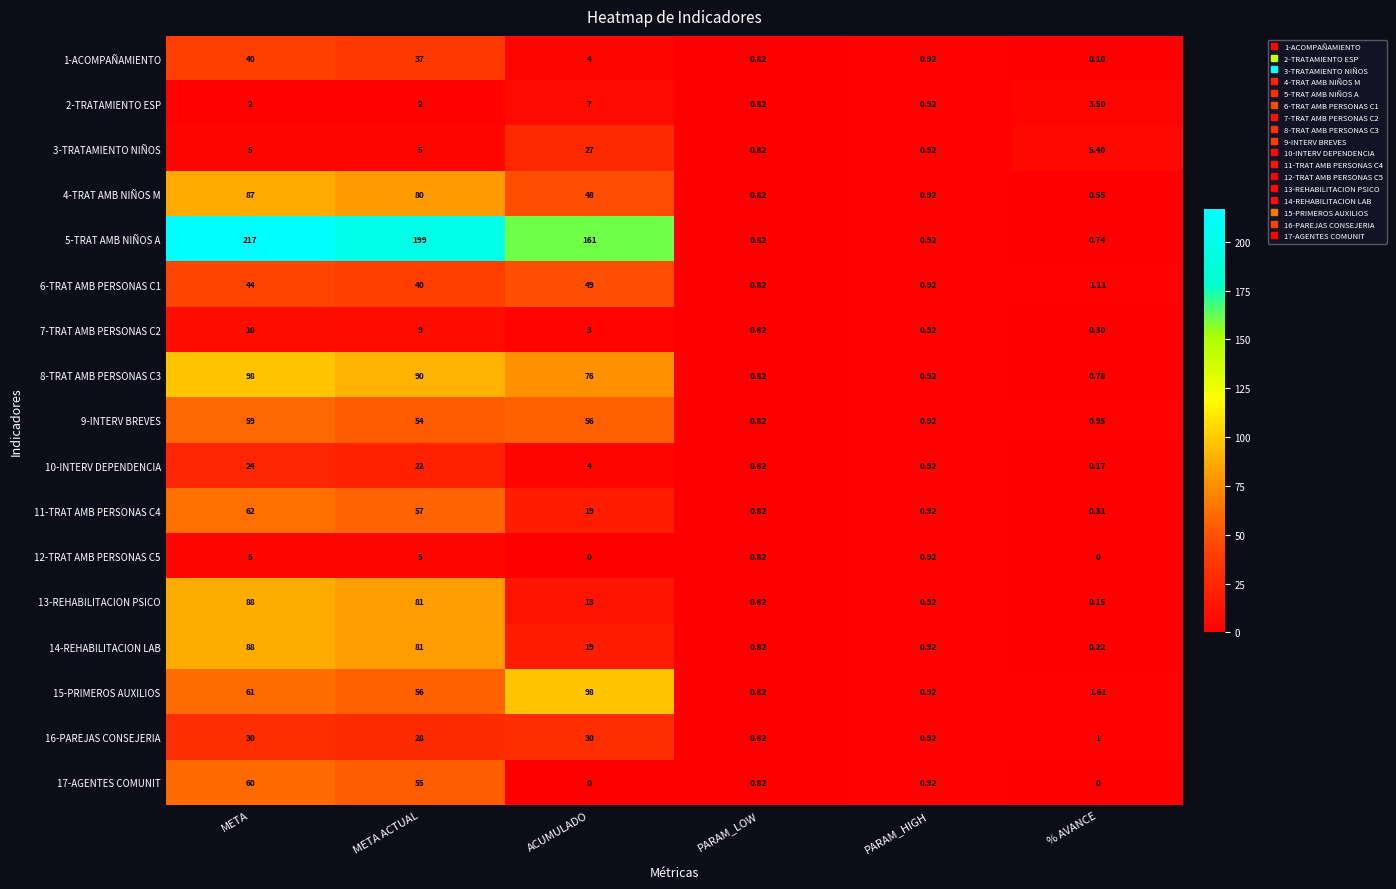

Which category has the lowest value in the 14-REHABILITACION LAB series?

% AVANCE